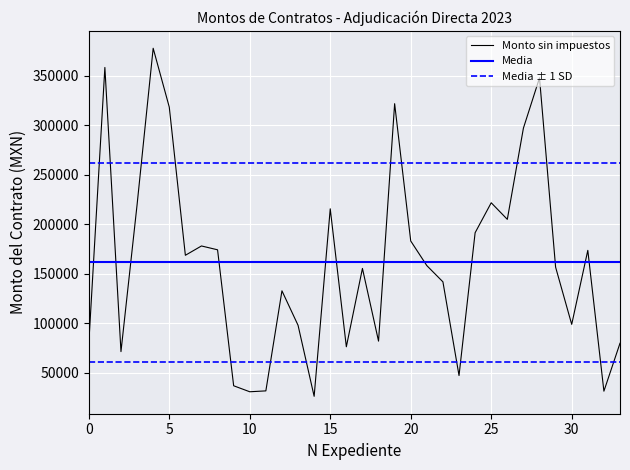

The value of Monto sin impuestos at 25 is 221863.7. True or false?

True